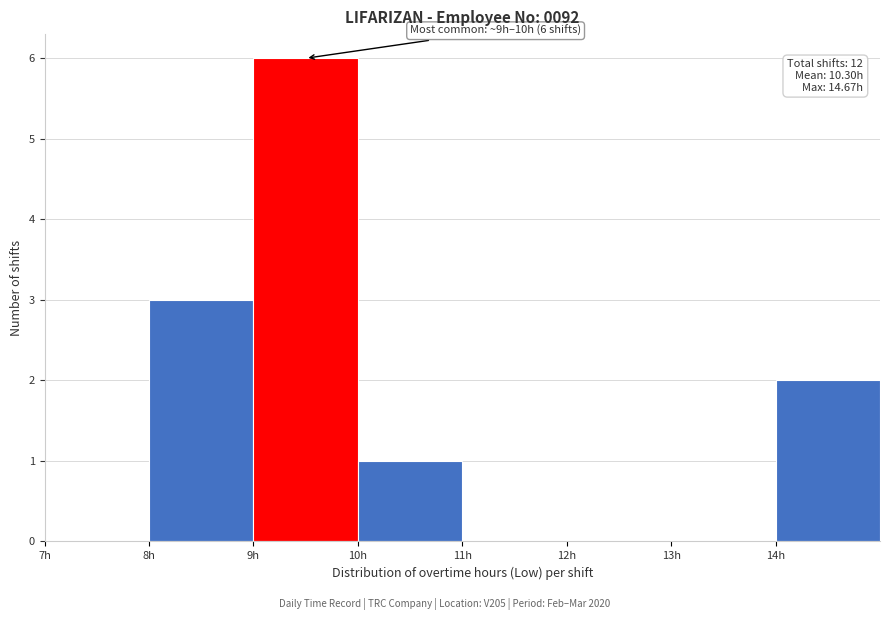

Which range on the x-axis has the tallest bar?

9 to 10